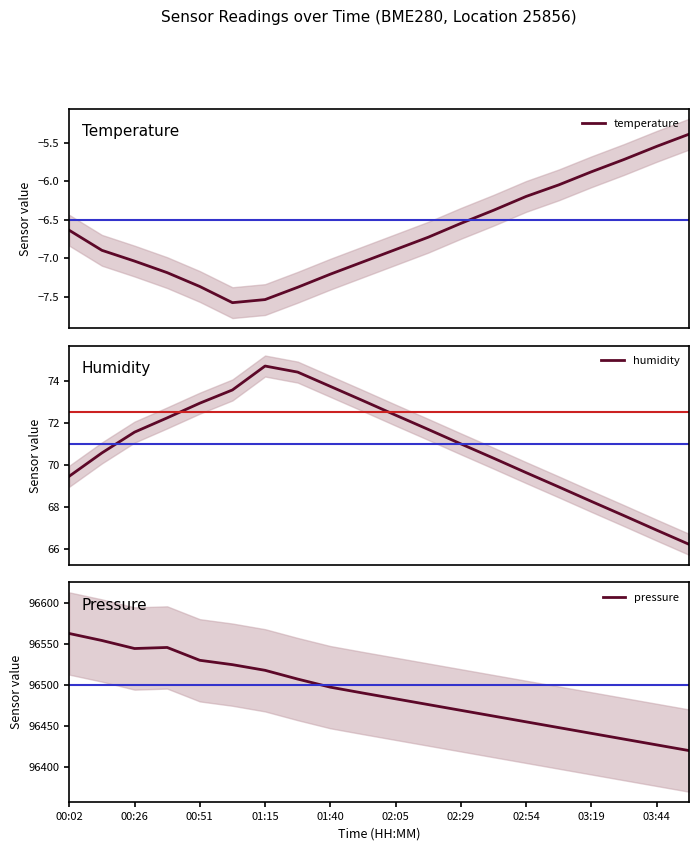

What is the maximum value for temperature?

-5.4